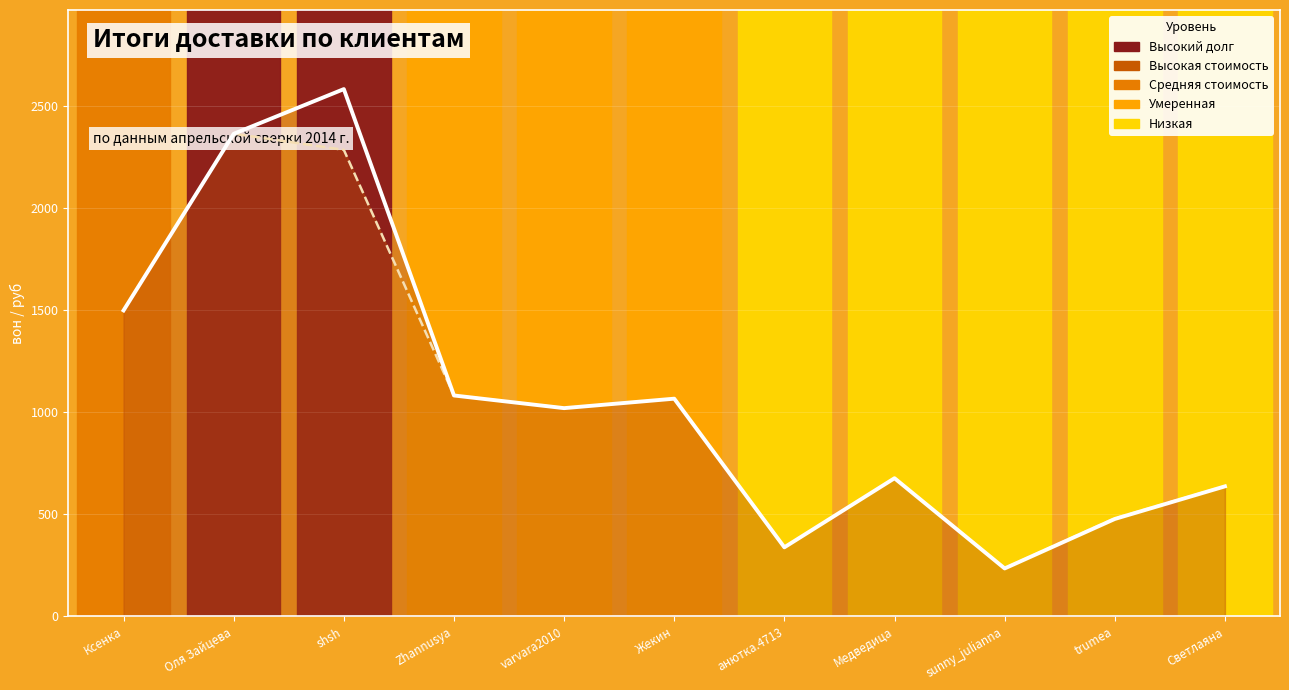

What is the average value of the Оплачено (линия) series?

1062.0